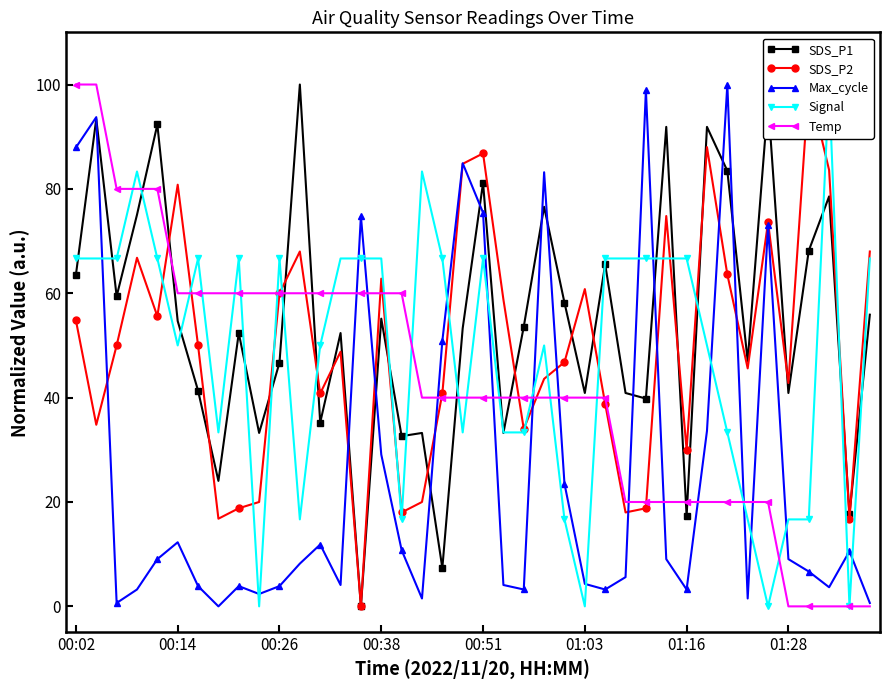

At which label does SDS_P2 first exceed 50?

00:02